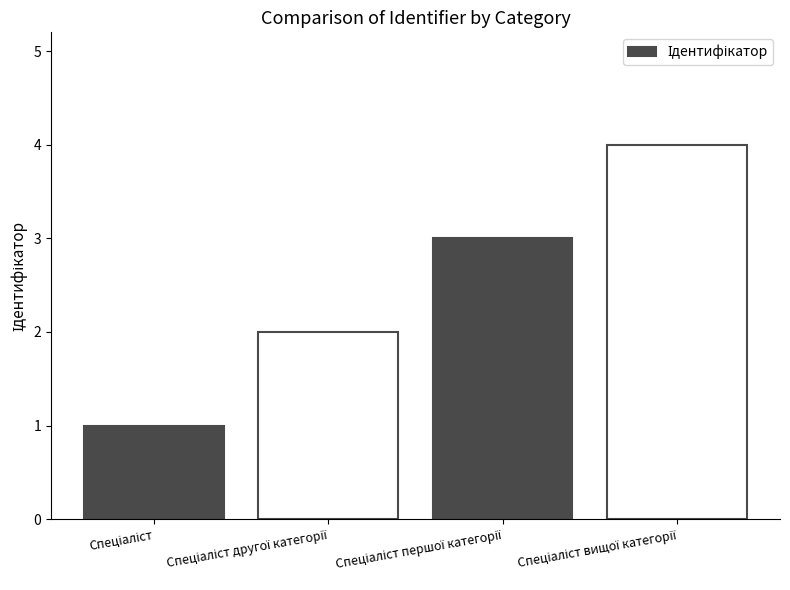

Count the number of categories in the chart.

4